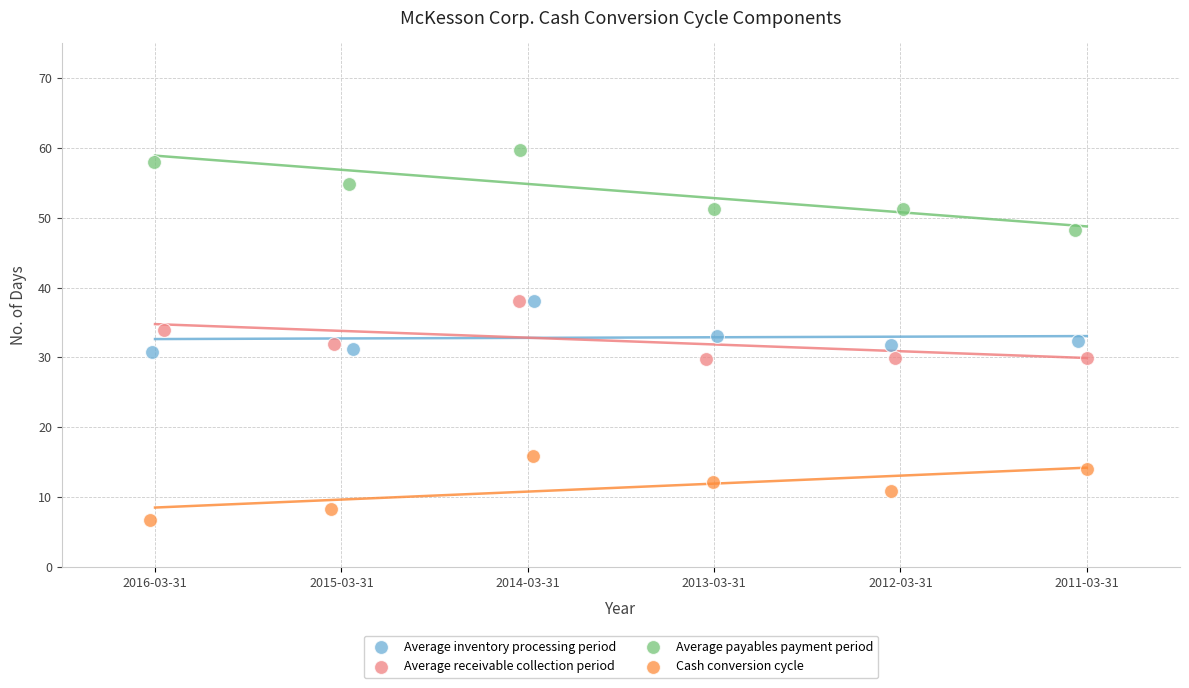

Which series contains the highest Y value?

Average payables payment period